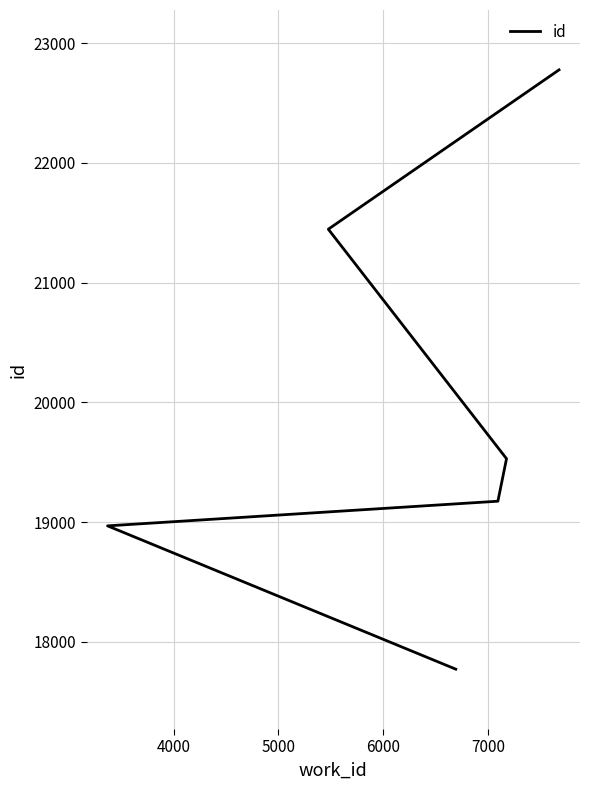

How many values are below 19175?

3